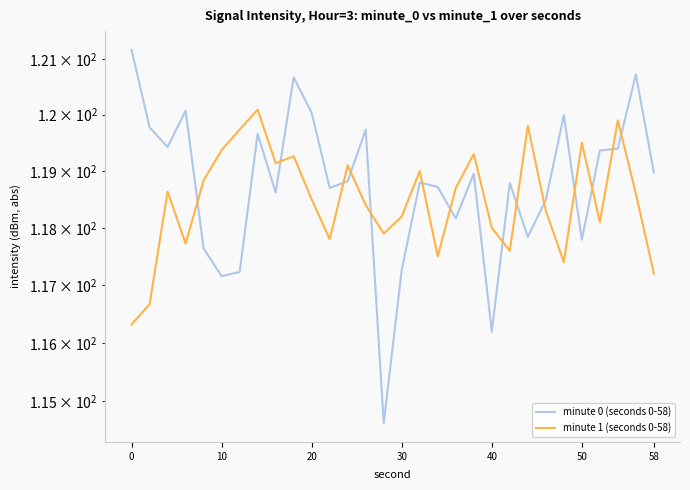

Which series ends up on top after the final intersection of minute 1 (seconds 0-58) and minute 0 (seconds 0-58)?

minute 0 (seconds 0-58)